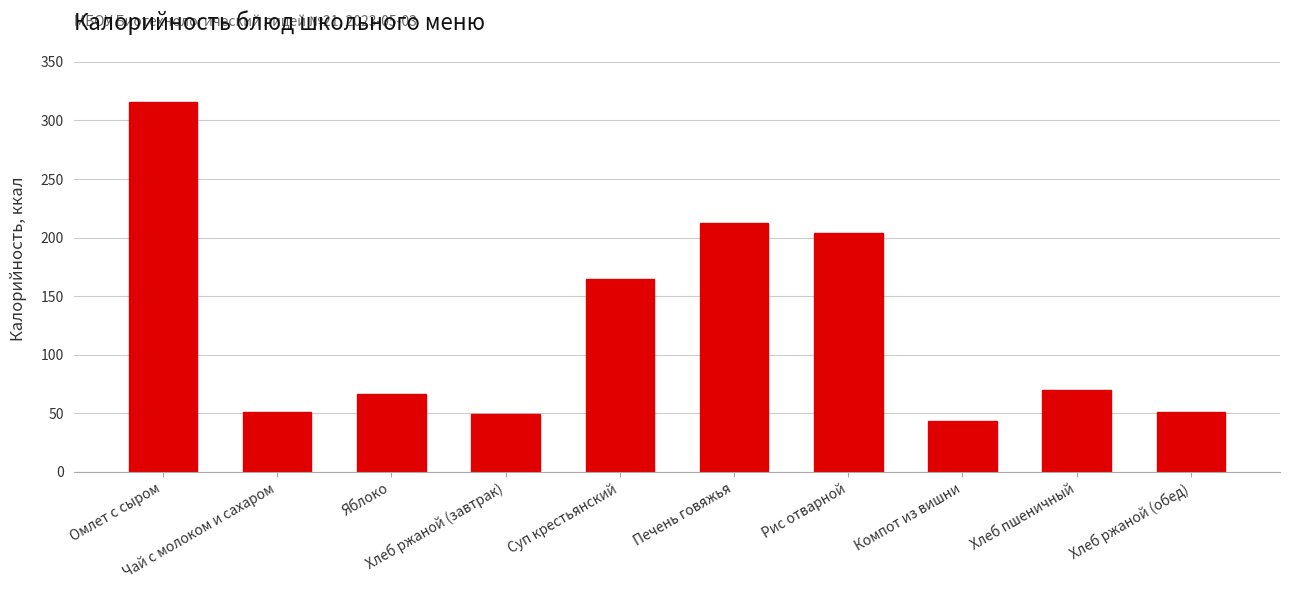

How many distinct data groups are displayed?

1